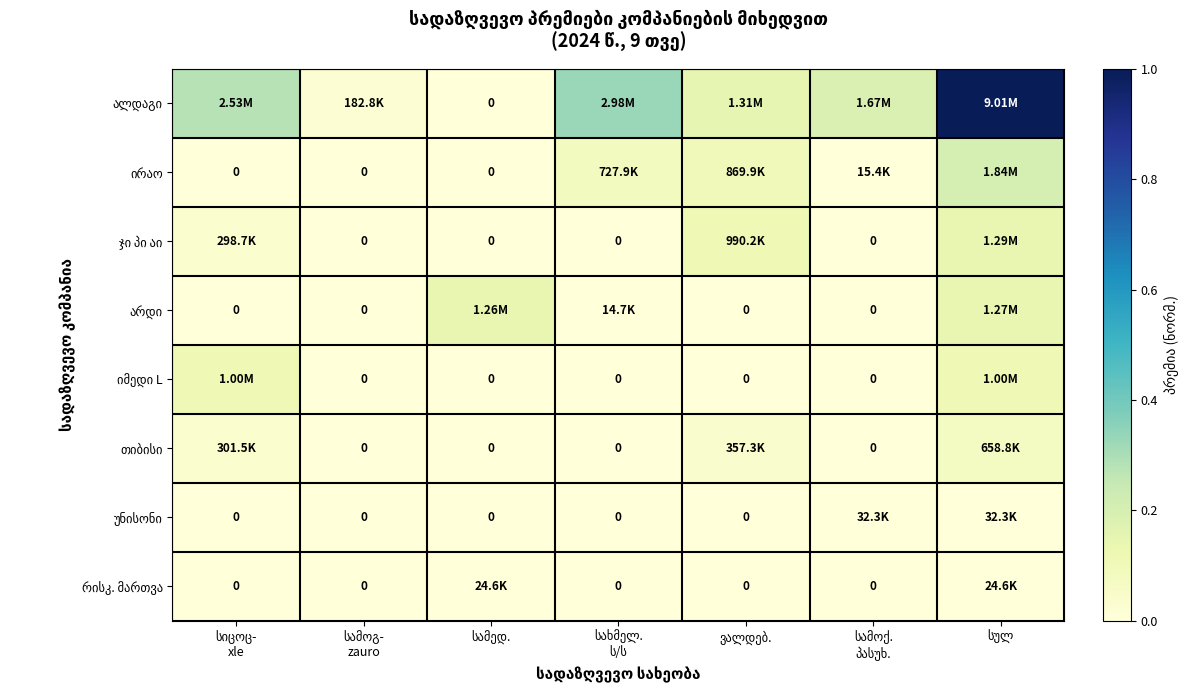

How many data points in ჯი პი აი are above 0?

3